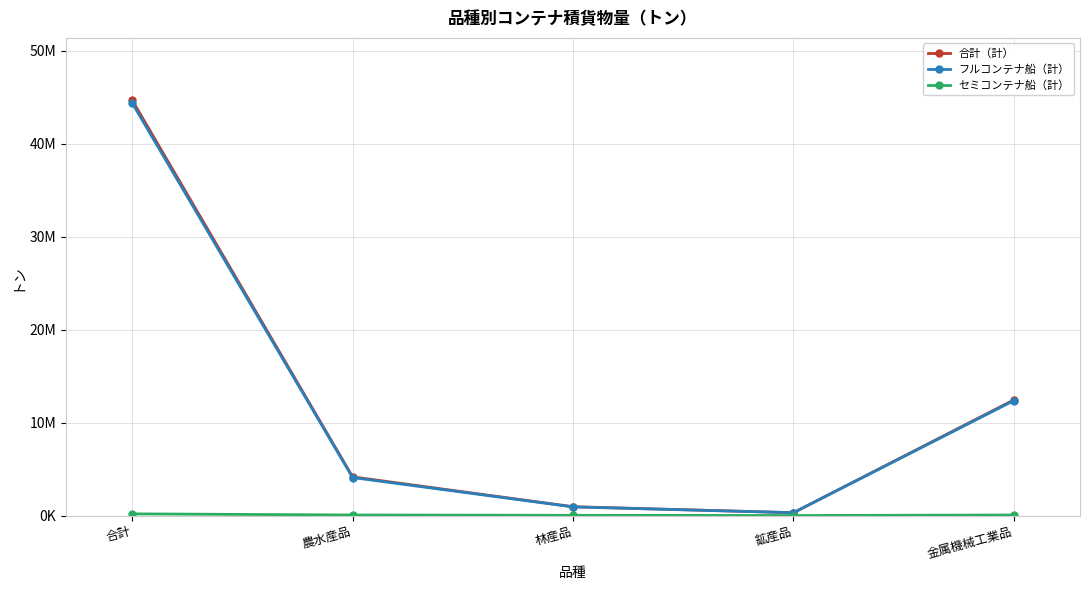

At 林産品, list the series in order from smallest to largest.

セミコンテナ船（計）, フルコンテナ船（計）, 合計（計）